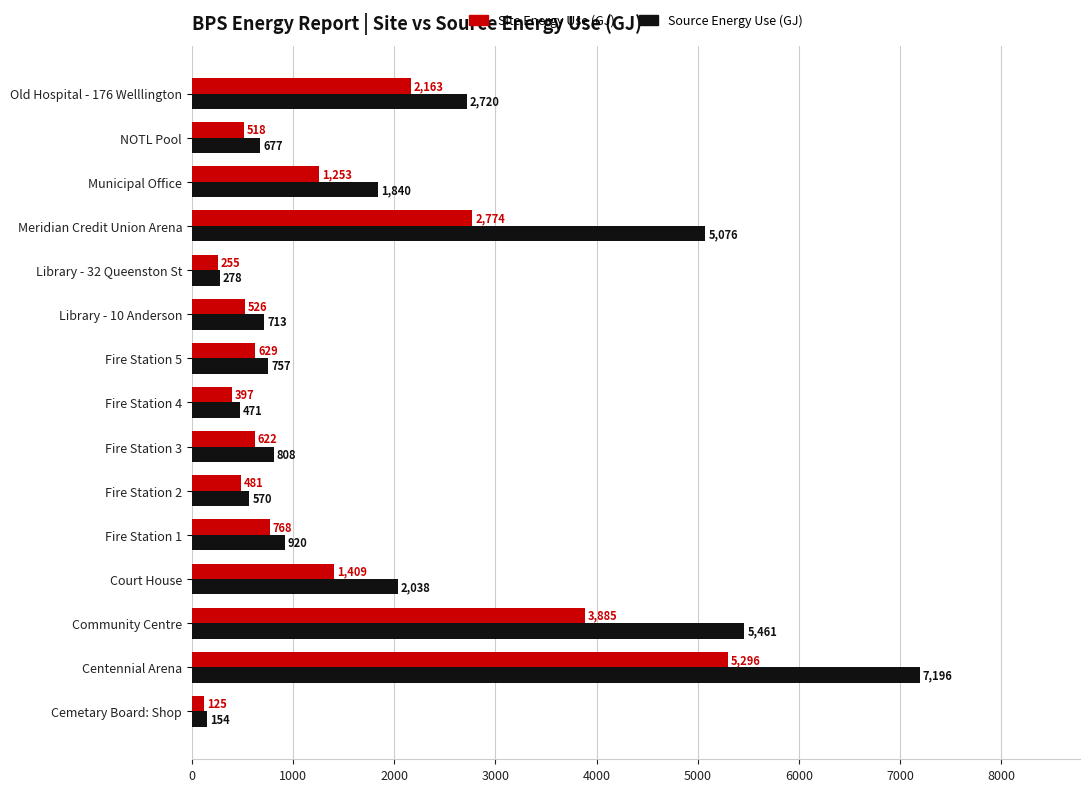

Rank the series by their average value, from lowest to highest.

Site Energy Use (GJ), Source Energy Use (GJ)